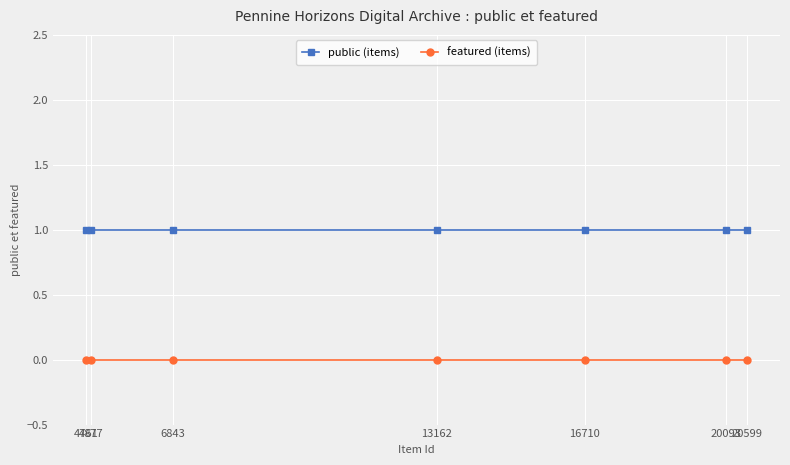

What is the minimum value for public (items)?

1